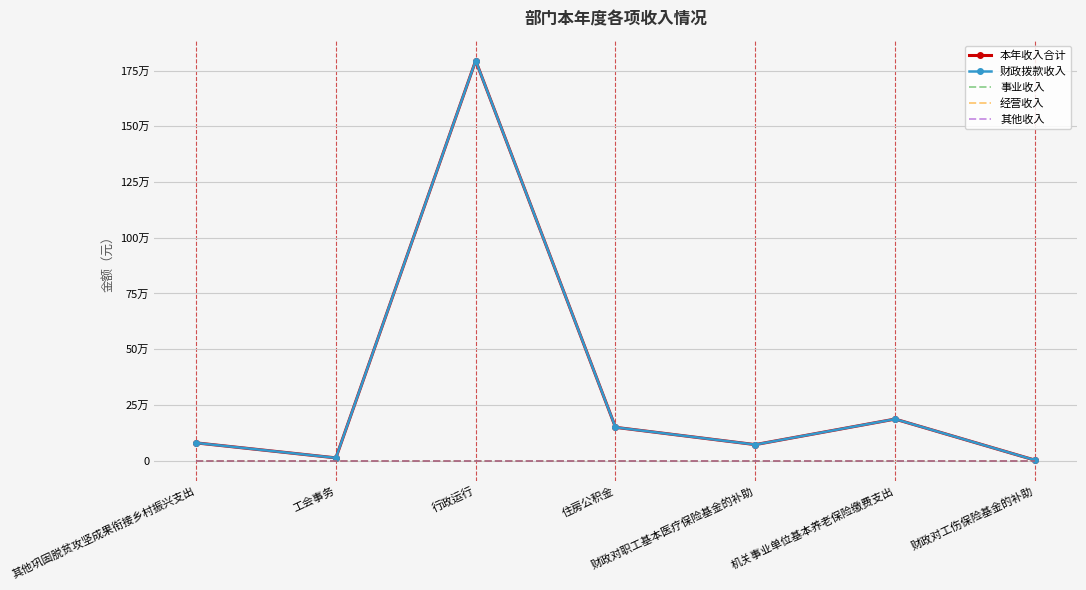

Is the value of 其他收入 at 工会事务 greater than the value of 财政拨款收入 at 工会事务?

No